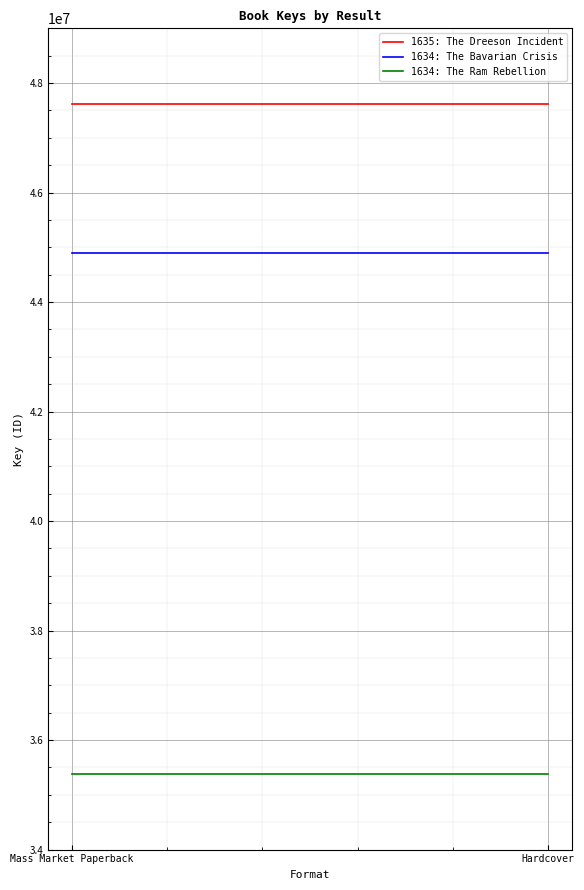

Rank the series by their maximum value, from lowest to highest.

1634: The Ram Rebellion, 1634: The Bavarian Crisis, 1635: The Dreeson Incident